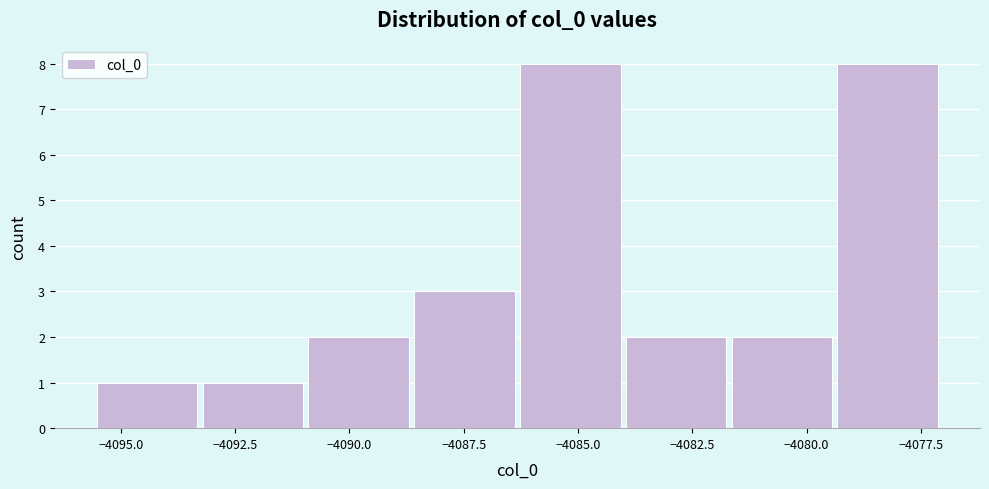

Reading left to right, transcribe this chart: for each bar, give the range it covers on the x-axis and its height. Neither the bar edges nor the heights are printed on the chart, so give them approximately, as read against the axes.

-4095.5 to -4093.0: 1
-4093.0 to -4091.0: 1
-4091.0 to -4088.5: 2
-4088.5 to -4086.5: 3
-4086.5 to -4084.0: 8
-4084.0 to -4081.5: 2
-4081.5 to -4079.5: 2
-4079.5 to -4077.0: 8